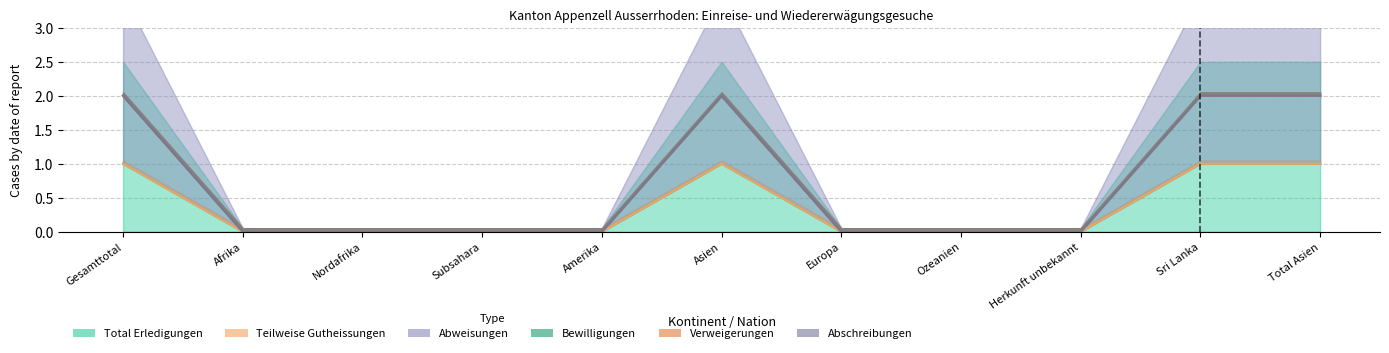

How many values in Bewilligungen_line are above zero?

4